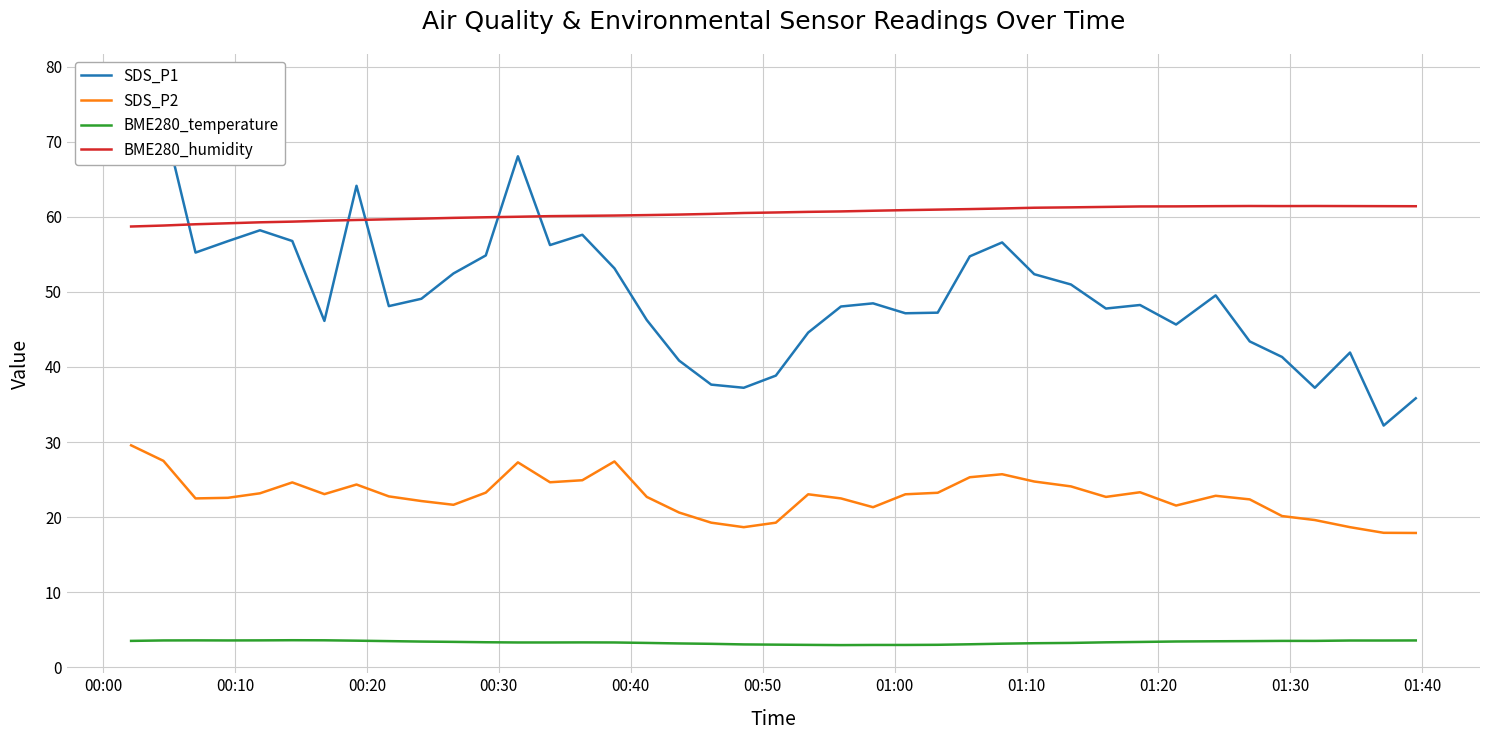

What is the difference between the second highest and second lowest values in the BME280_humidity series?

2.6